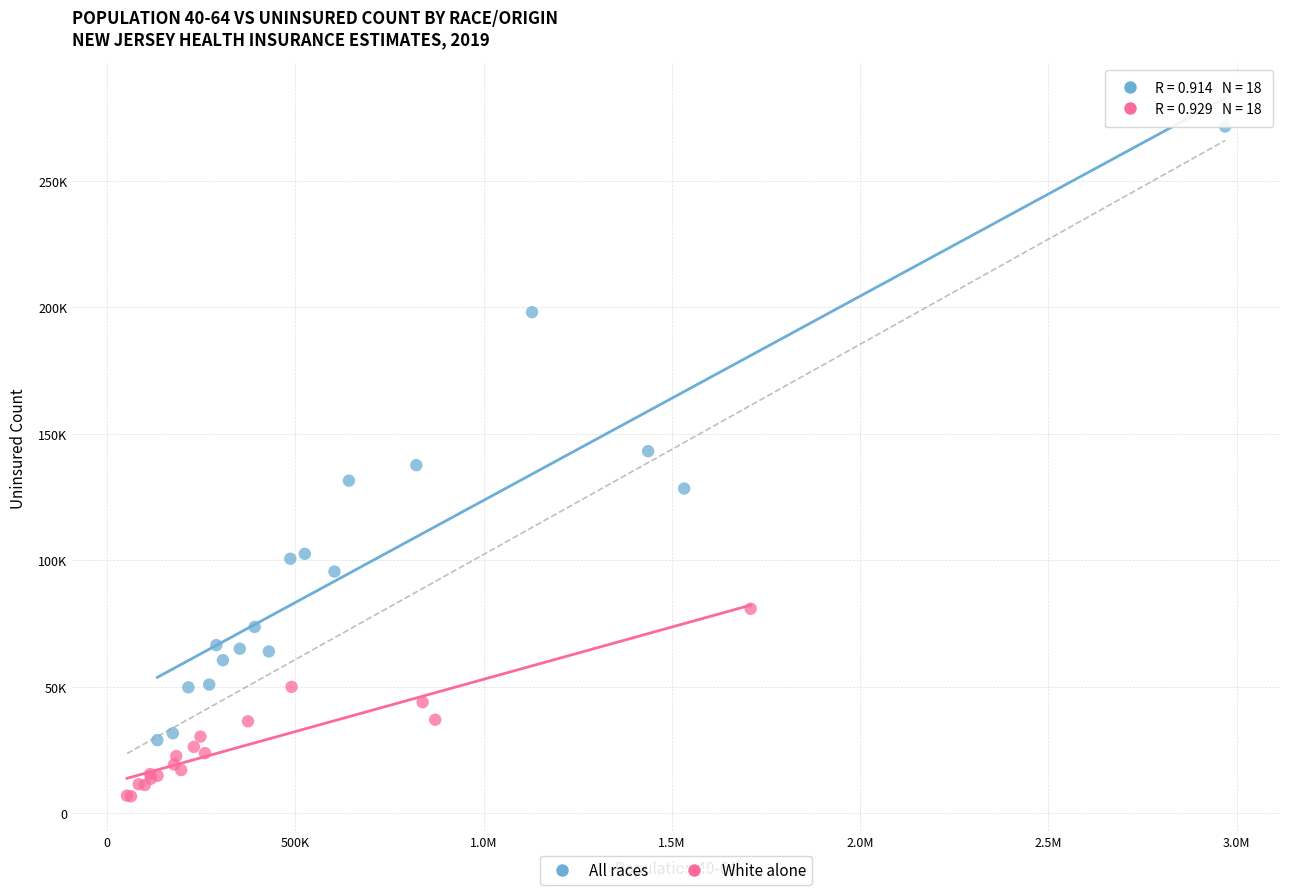

Which series has the widest spread of Y values?

All races